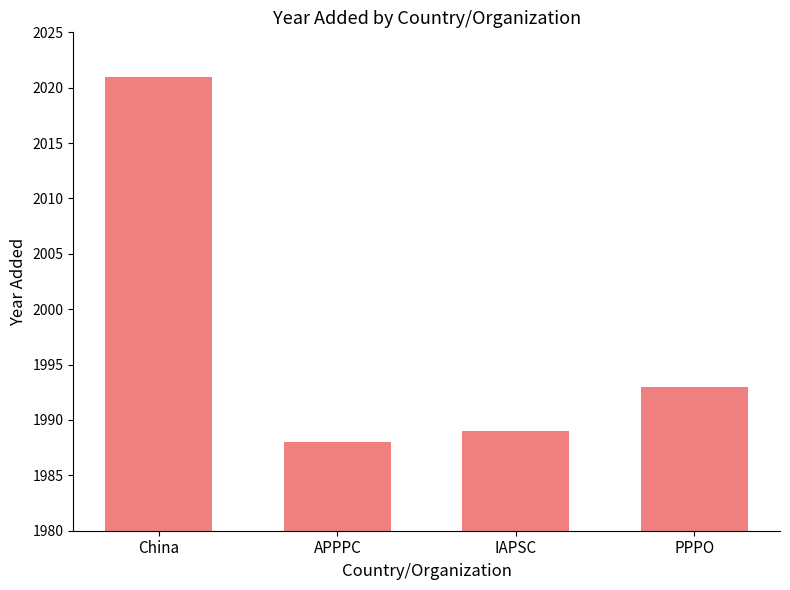

What is the change in value from IAPSC to PPPO?

+4